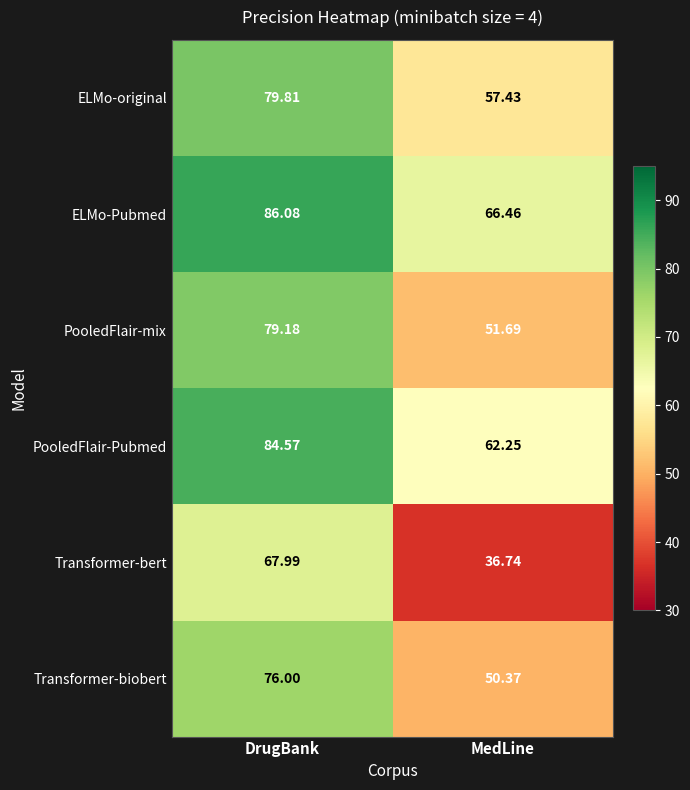

Between DrugBank and MedLine, which series saw the biggest shift?

Transformer-bert